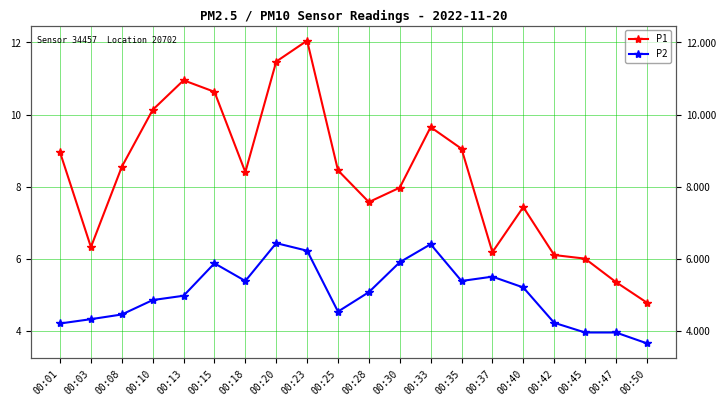

What is the value of the P1 point at the 7th from the left?

8.4